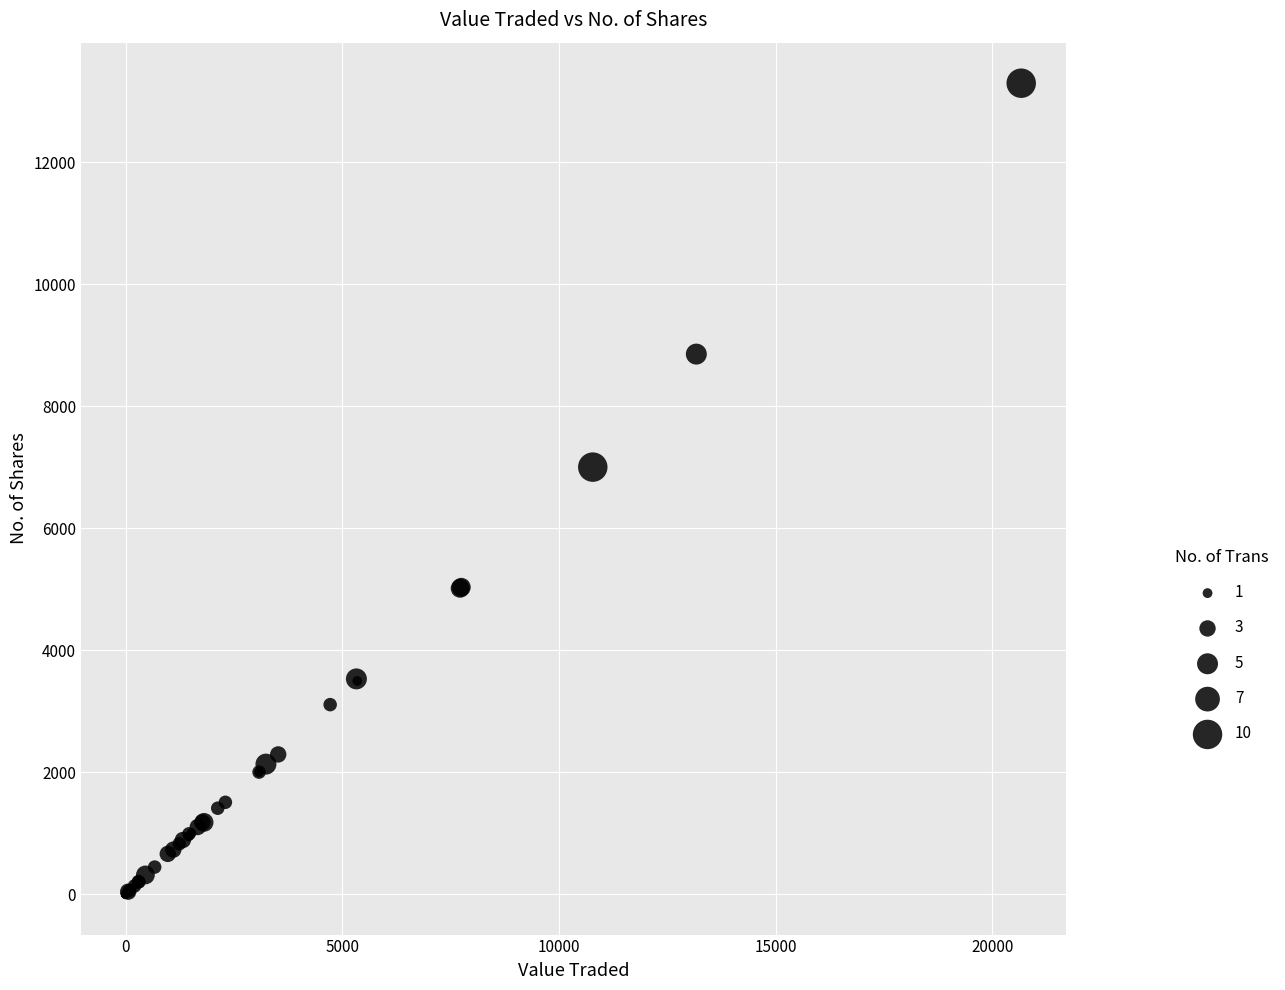

What Y value in the scatter plot is closest to 6647?

7000